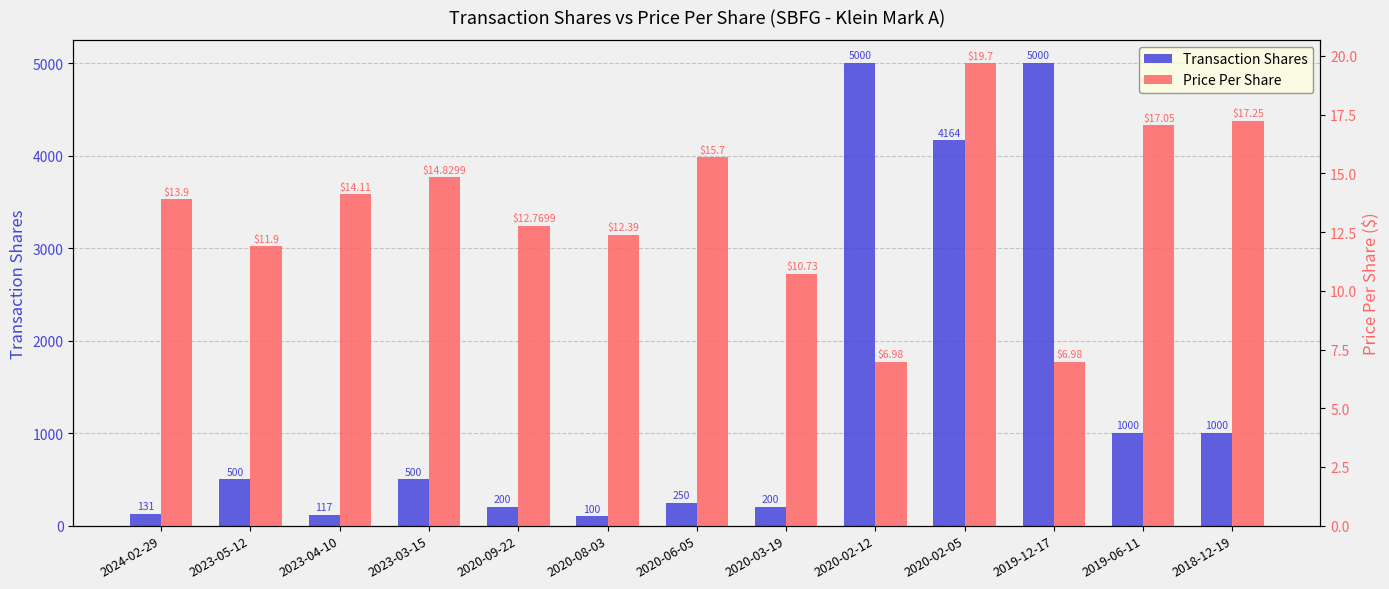

What is the difference between the highest and lowest values at 2023-03-15?

485.2